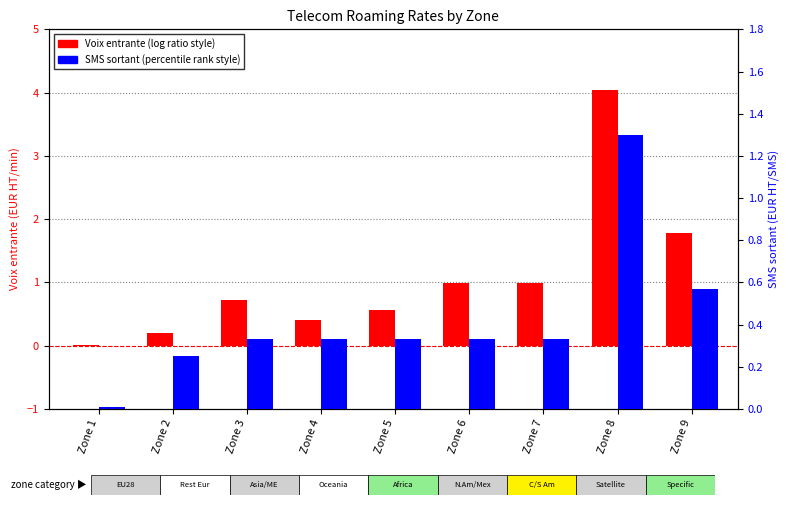

What is the value of the Voix entrante HT bar at the 7th from the left?

1.0